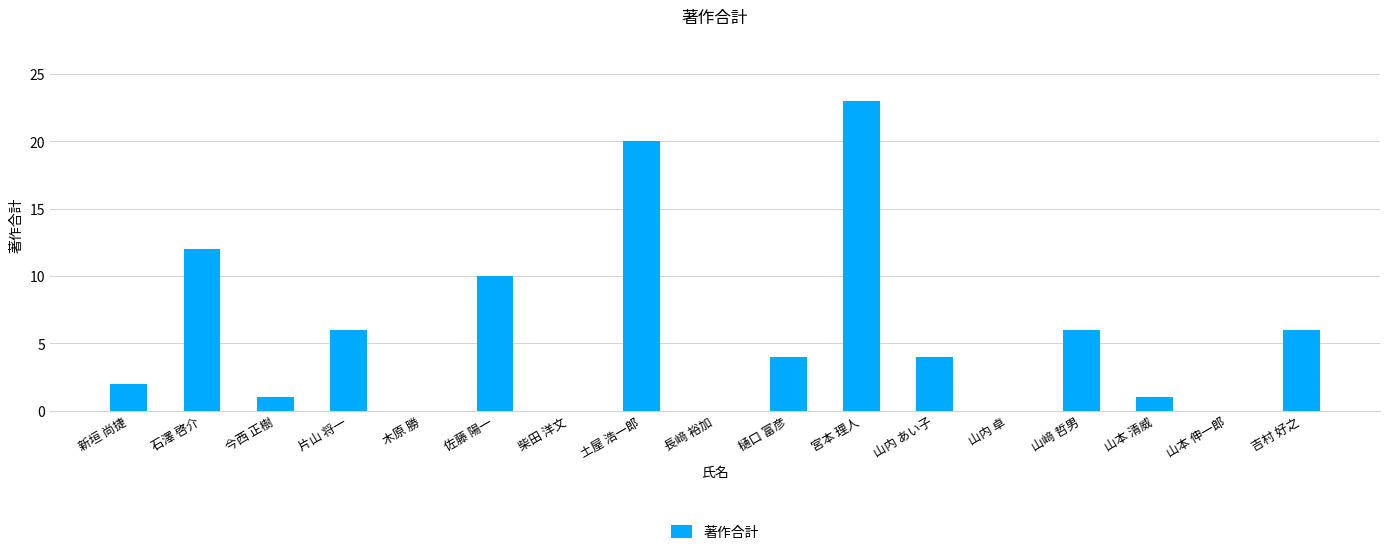

Between 吉村 好之 and 新垣 尚捷, which is larger?

吉村 好之